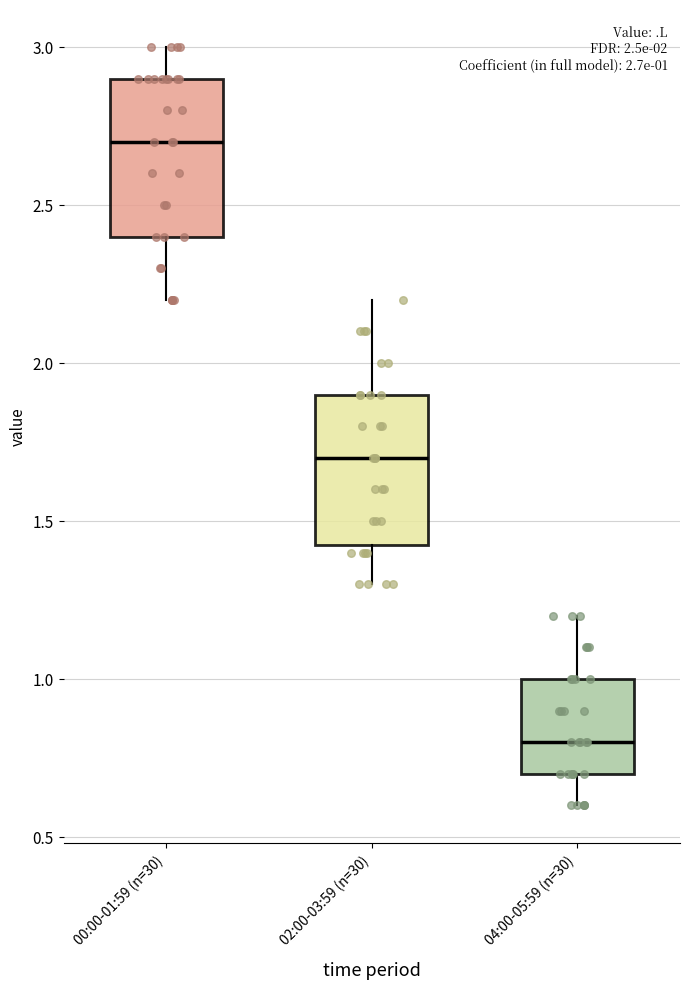

Which box's median line is the highest?

00:00-01:59 (n=30)